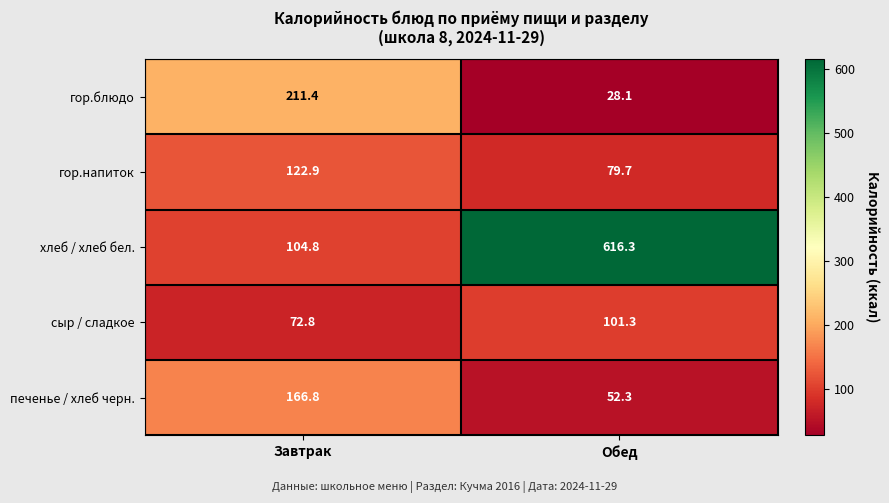

What is the minimum value for гор.блюдо?

28.1